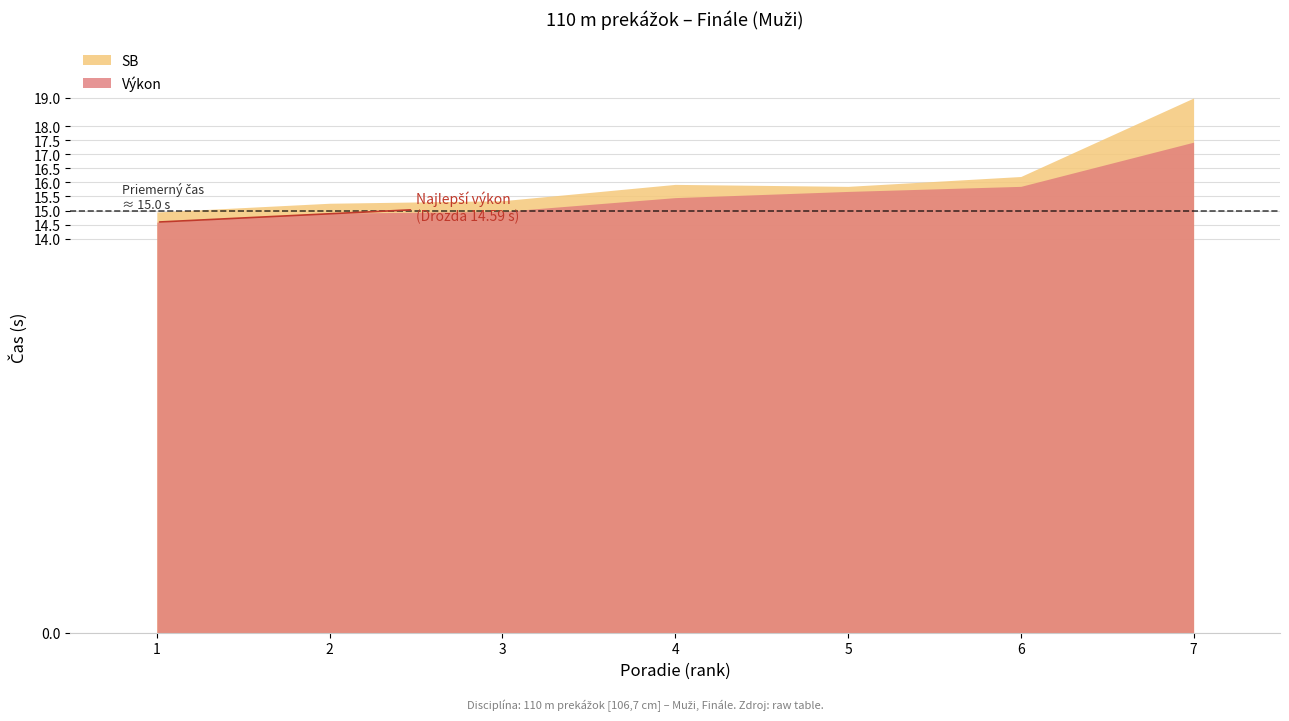

Which series has the largest range (max minus min)?

SB